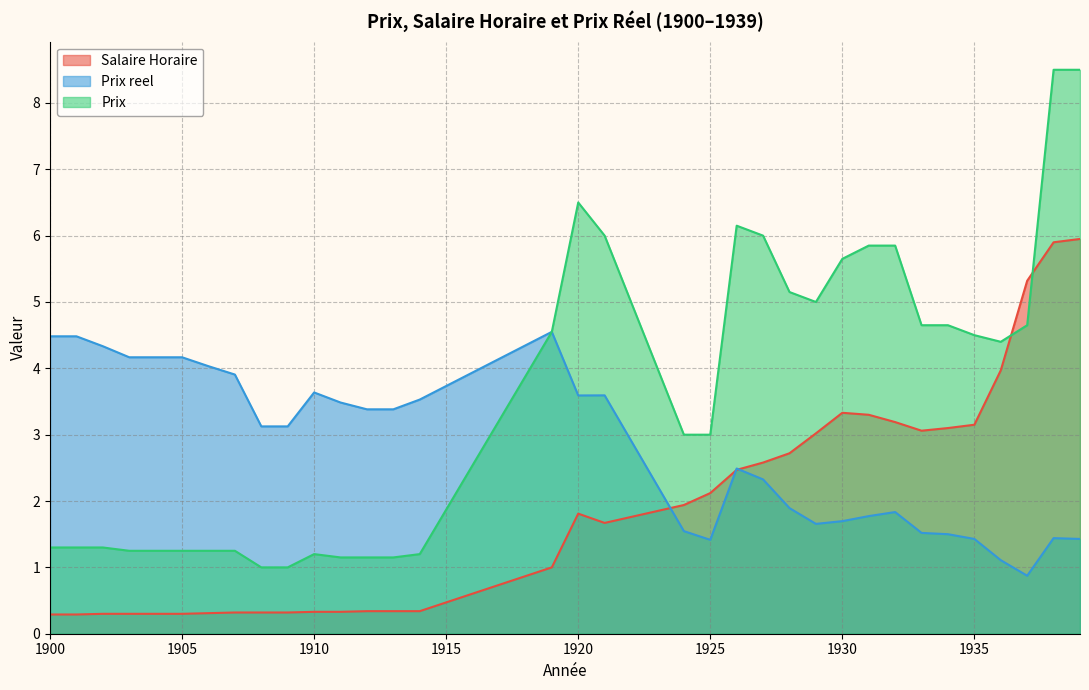

The value of Prix at 1935 is 4.5. True or false?

True